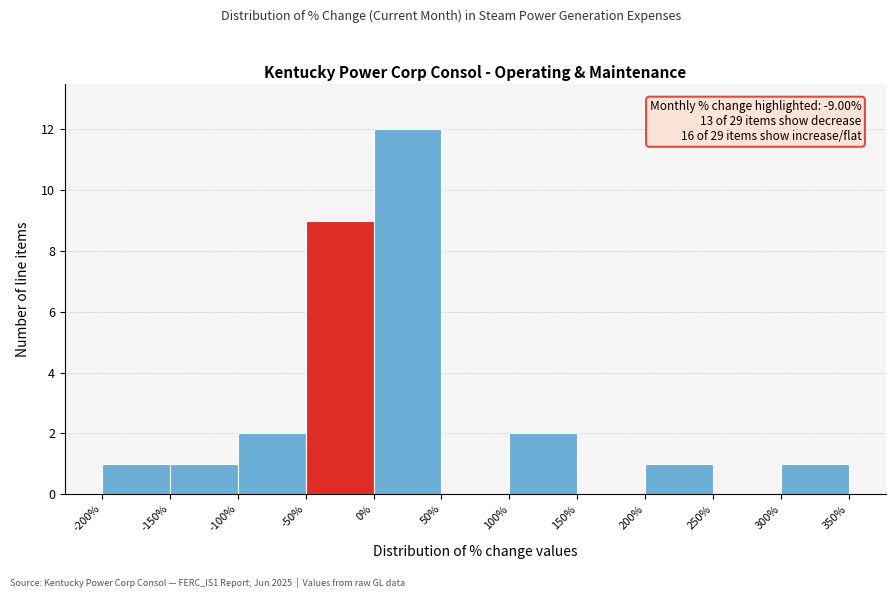

Reading right to left, extract all data points from this chart.

300%=1	250%=0	200%=1	150%=0	100%=2	50%=0	0%=12	-50%=9	-100%=2	-150%=1	-200%=1